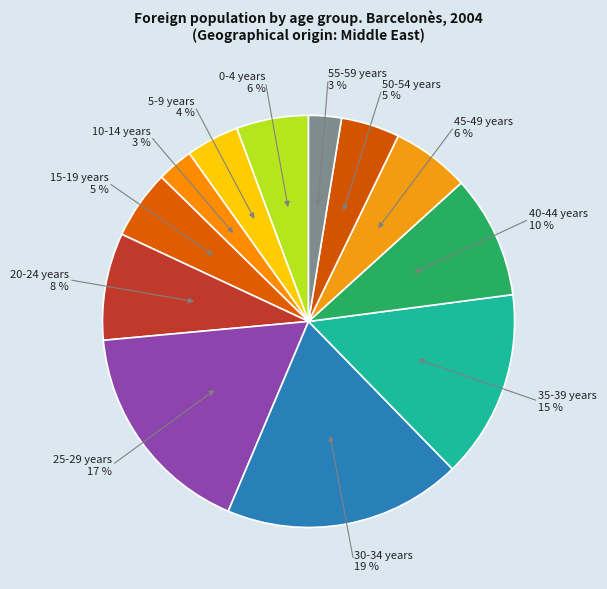

Count the number of slices in the pie.

12